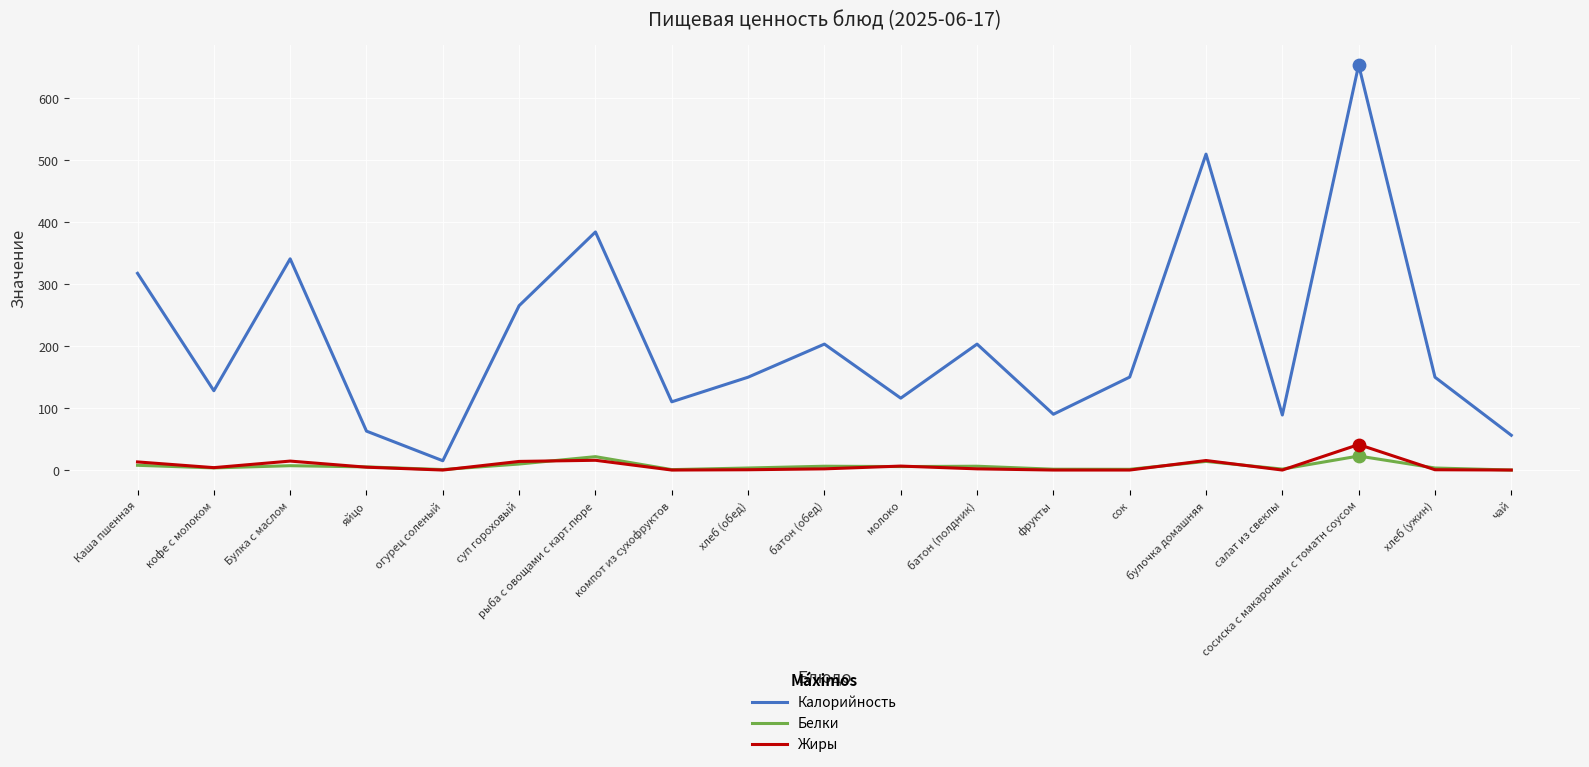

What is the total value across all series at компот из сухофруктов?

110.8